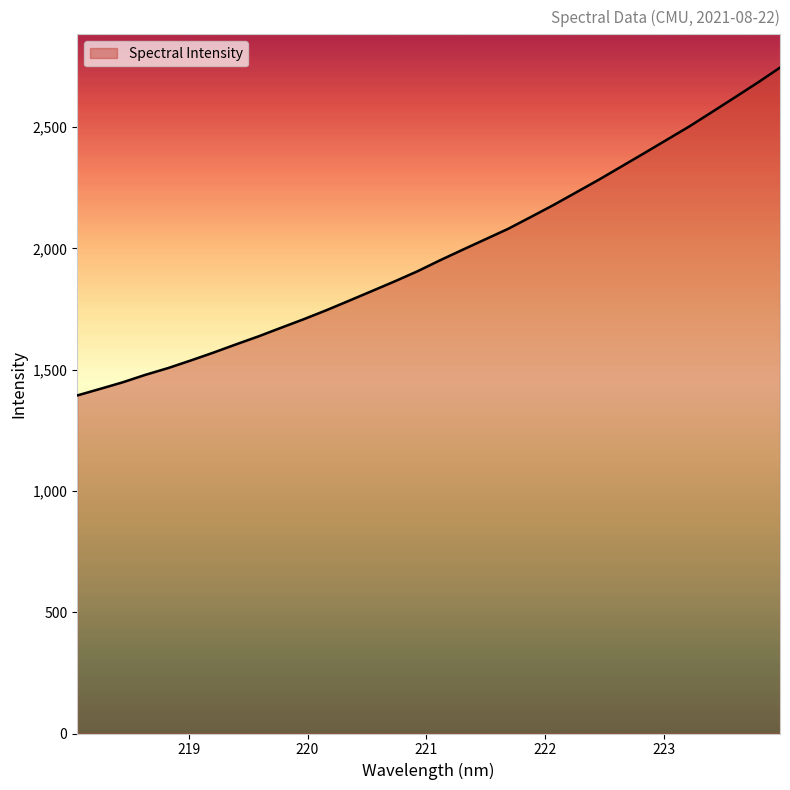

What is the difference between the maximum and minimum values?

1351.8